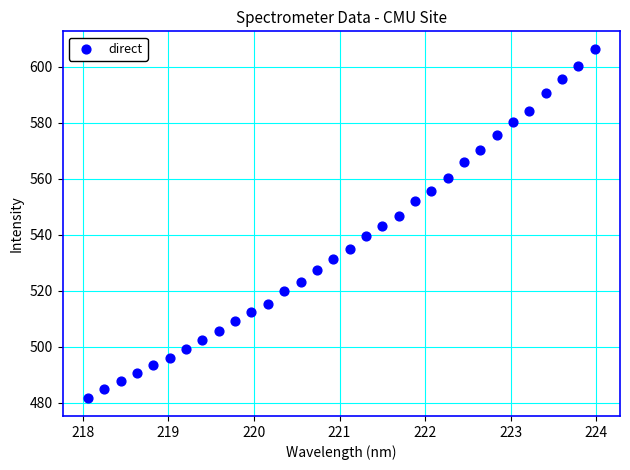

What is the range of X values (max minus min)?

5.9